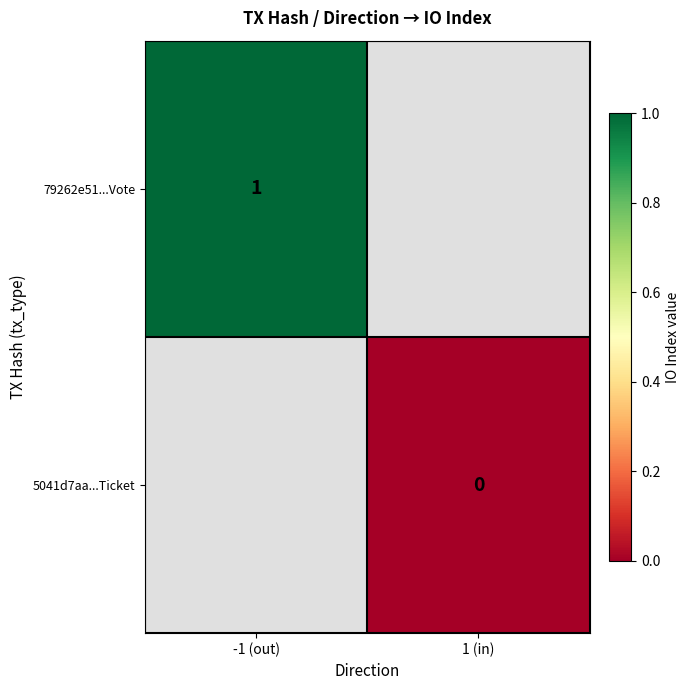

True or false: 79262e51...Vote has a value of 2 at -1 (out).

False